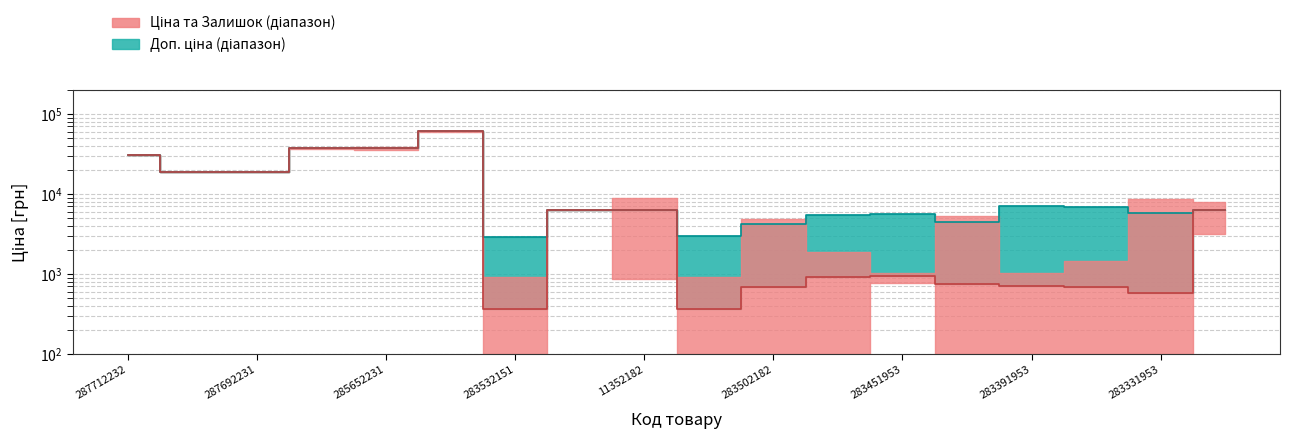

True or false: Ціна and Доп. ціна intersect in this chart.

False